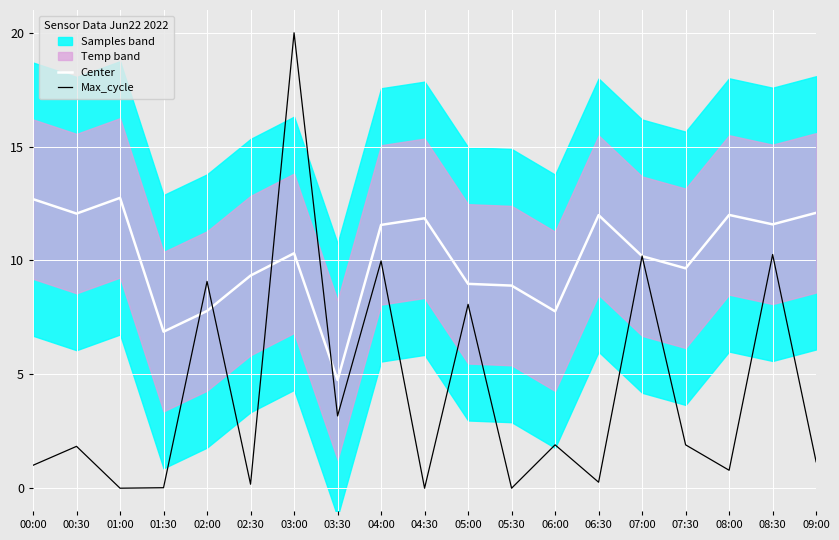

Where is Center nearest to the value 8?

02:00